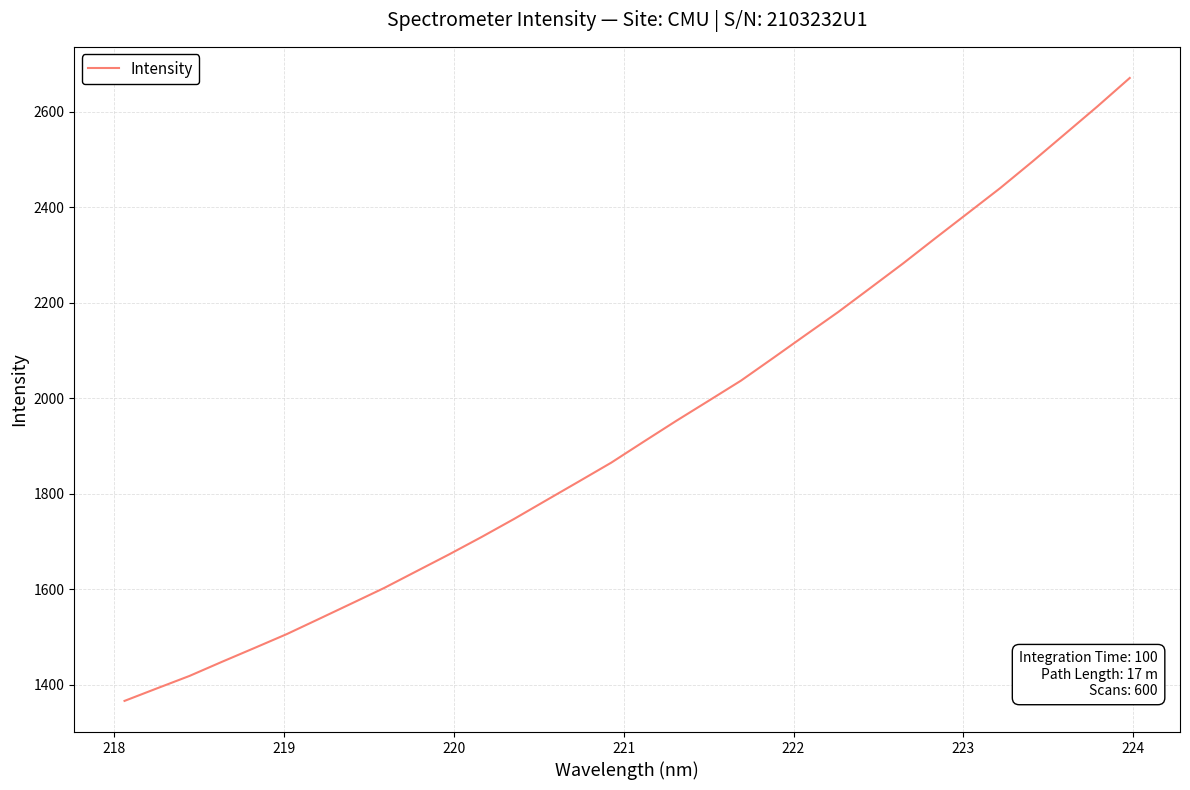

True or false: the data has more than 0 interior local peaks.

False